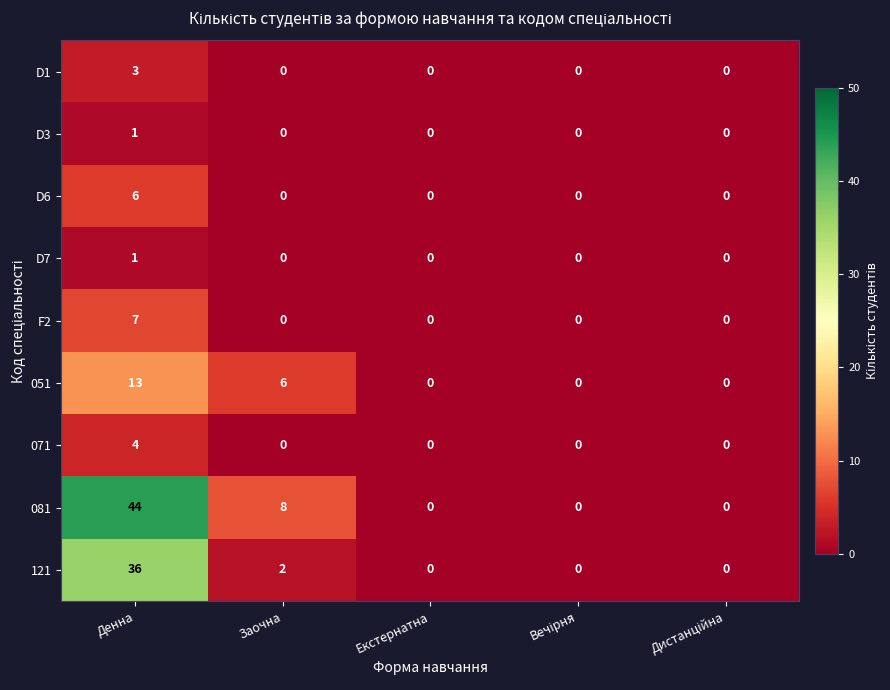

Which series has the largest range (max minus min)?

081